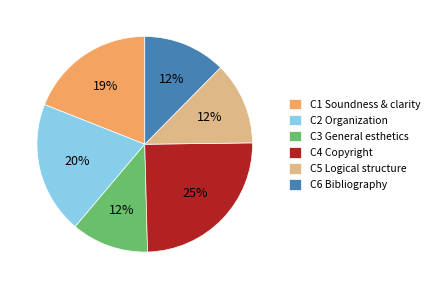

Which slice is the largest?

C4 Copyright